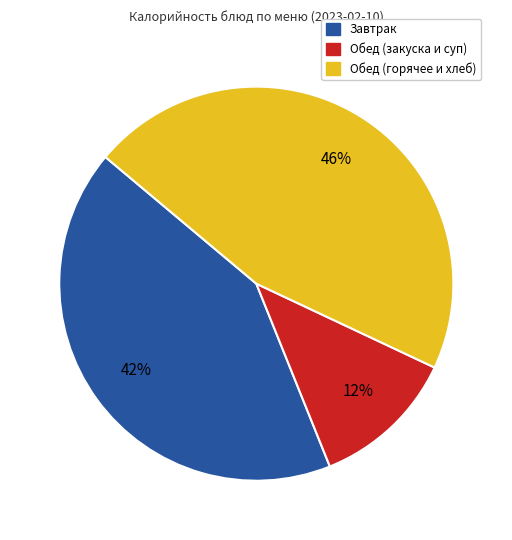

Is there a majority slice in this chart?

No